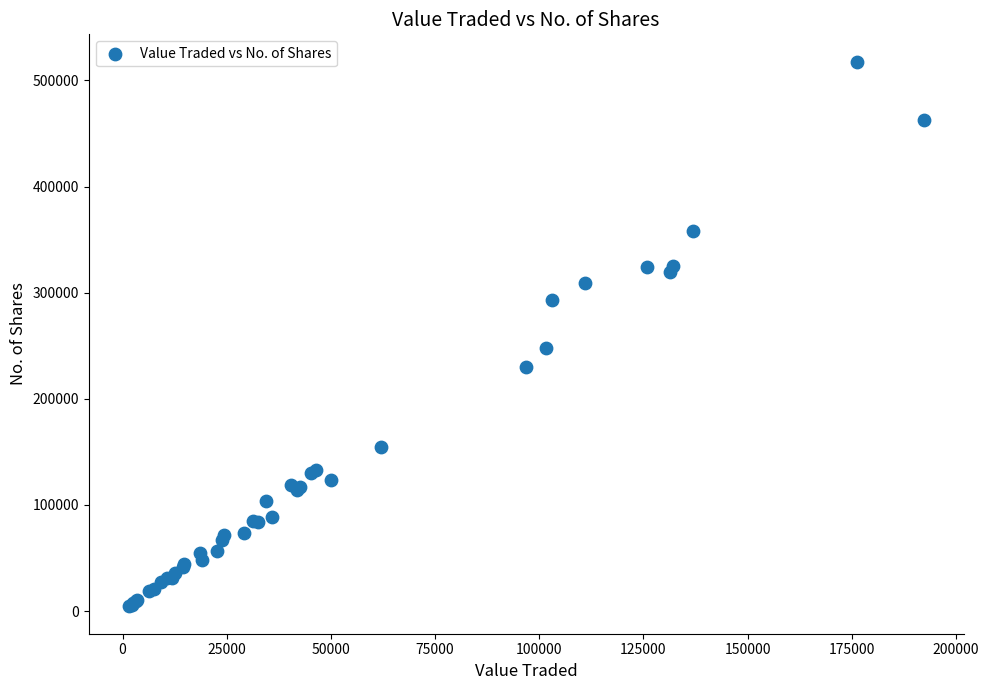

What Y value in the scatter plot is closest to 261032?

247848